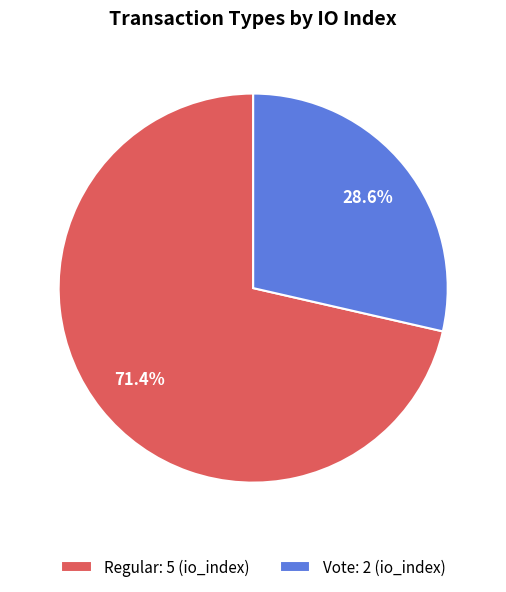

Rank the categories by value from lowest to highest.

Vote, Regular